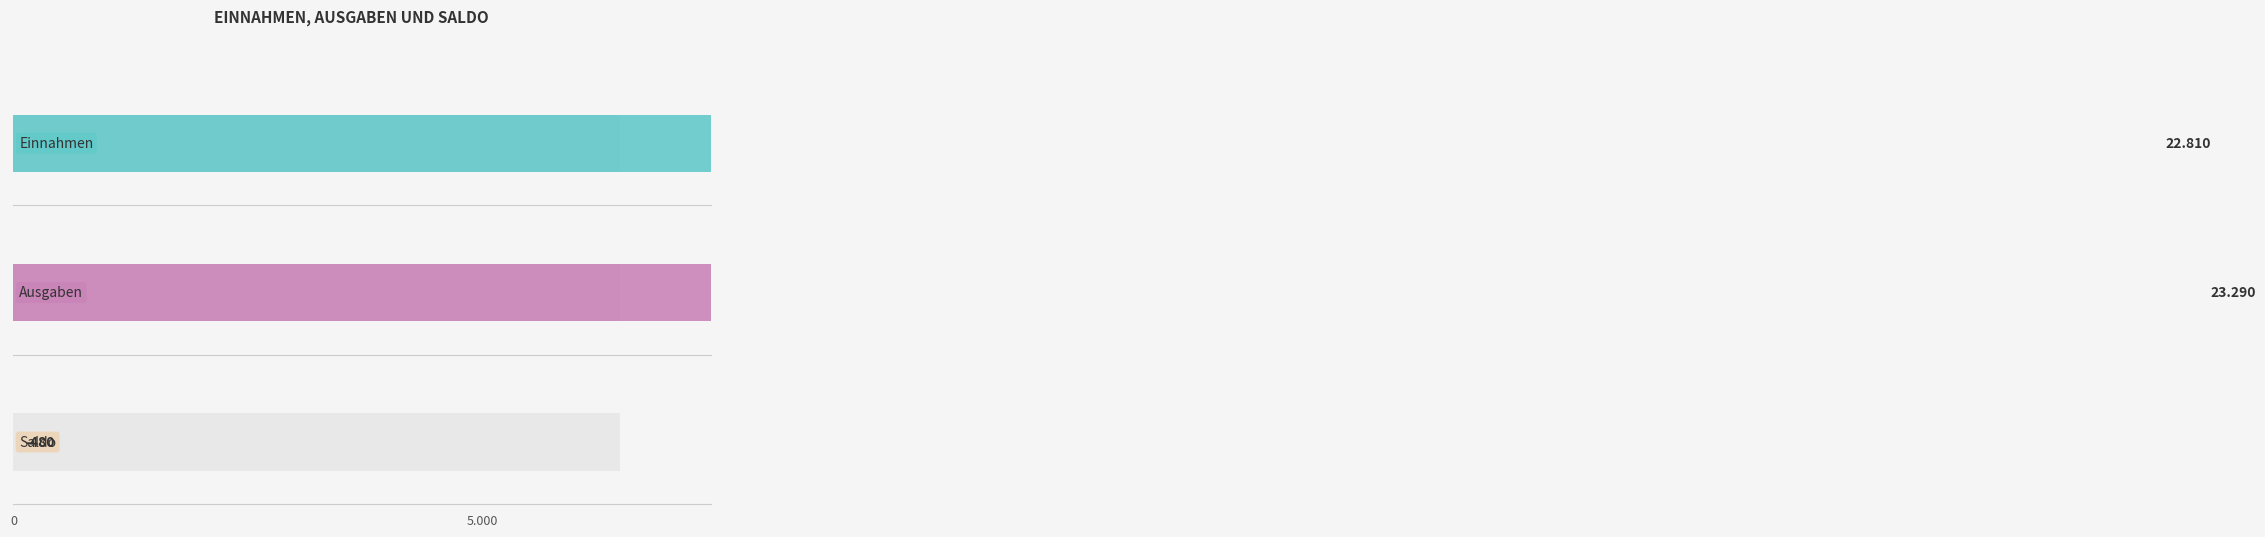

Which series has the largest total across all categories?

Ausgaben